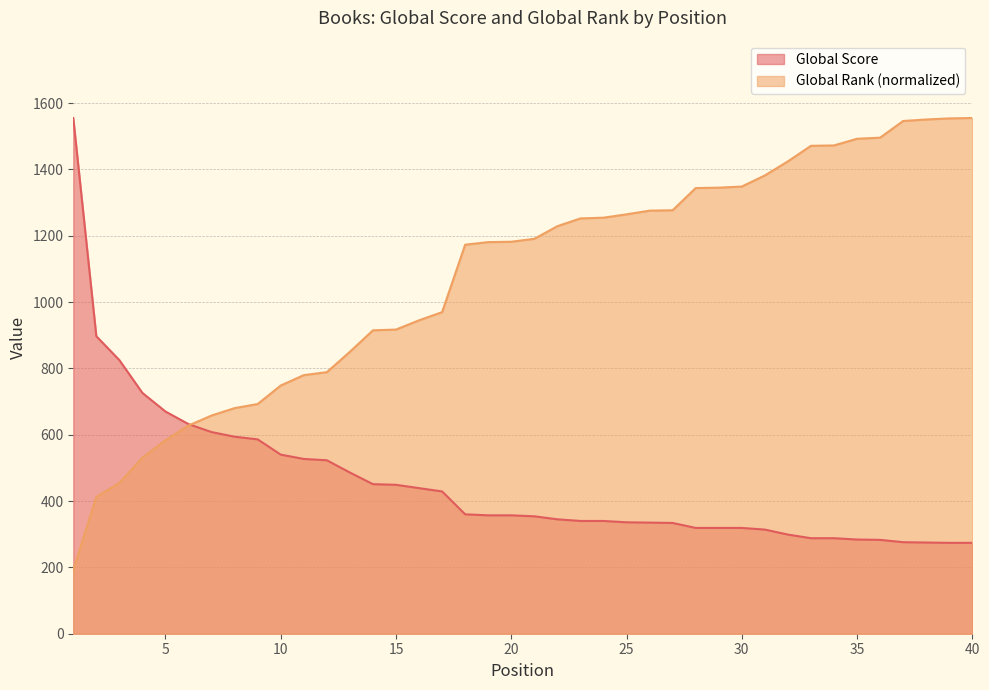

What is the maximum value for Global Score?

1555.0